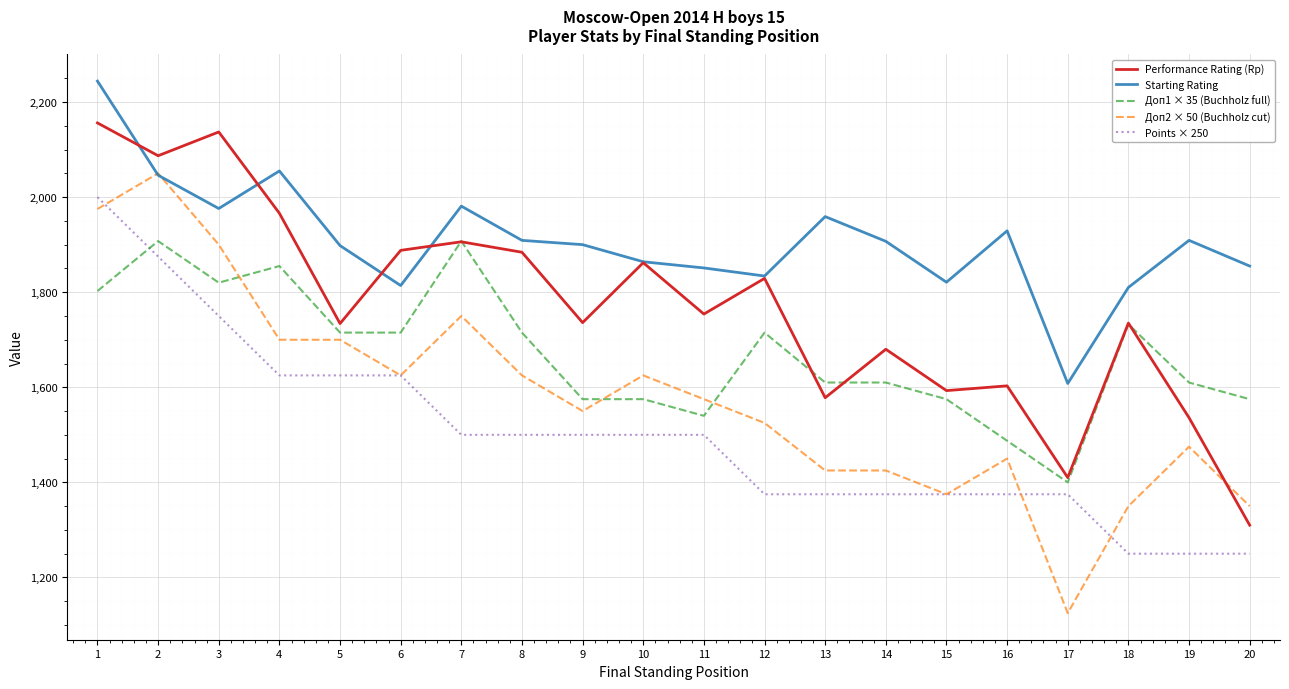

Where is the first local maximum for Performance Rating (Rp)?

3